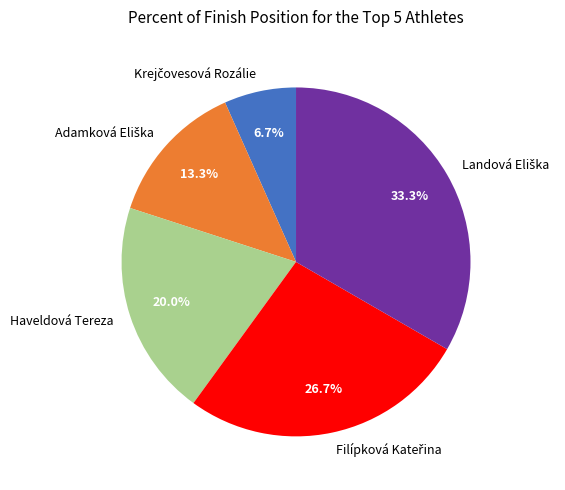

What percentage is NOT represented by Haveldová Tereza?

80.0%